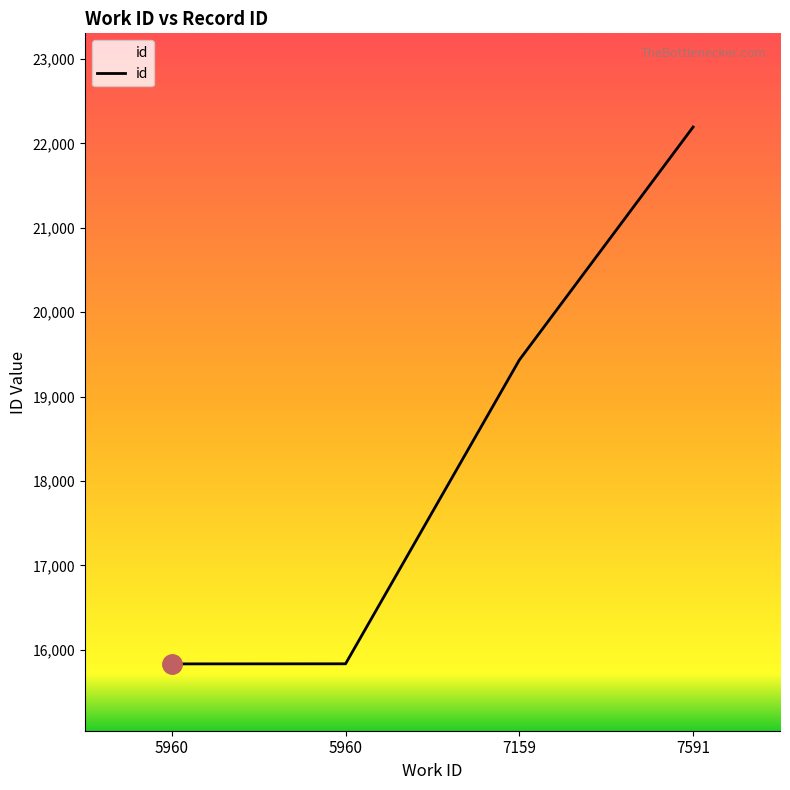

At which category does the chart reach its minimum across all series?

5960